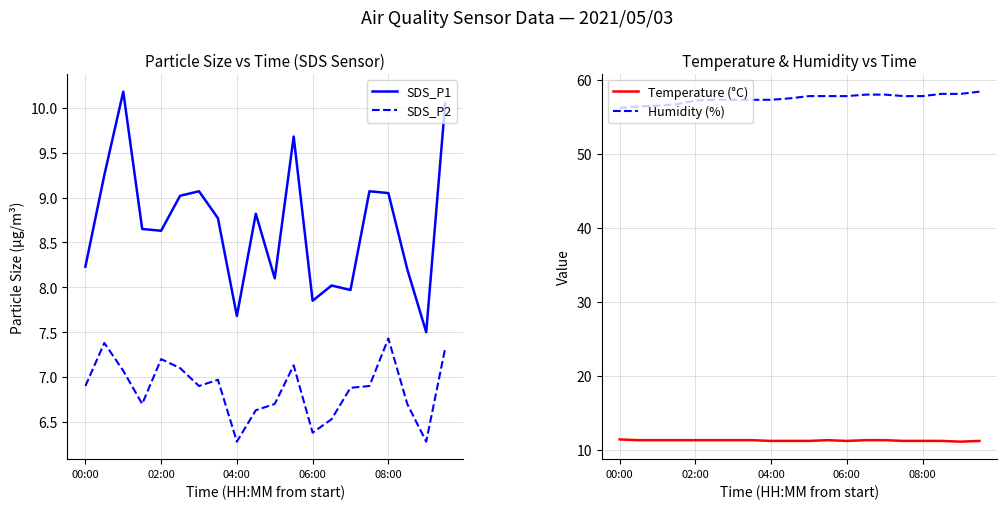

What is the minimum value for SDS_P2?

6.3